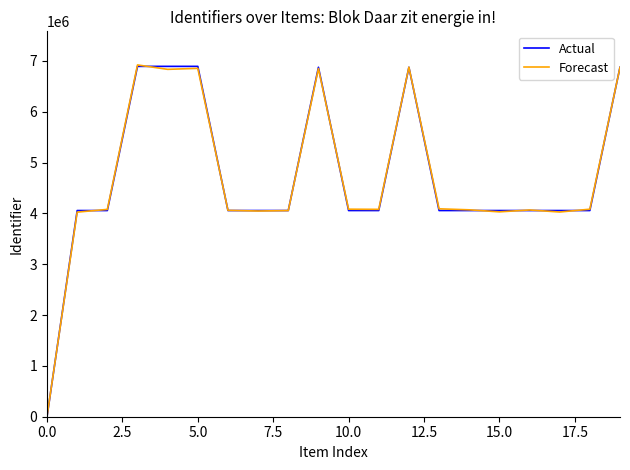

What is the maximum value shown in the chart?

6920057.9